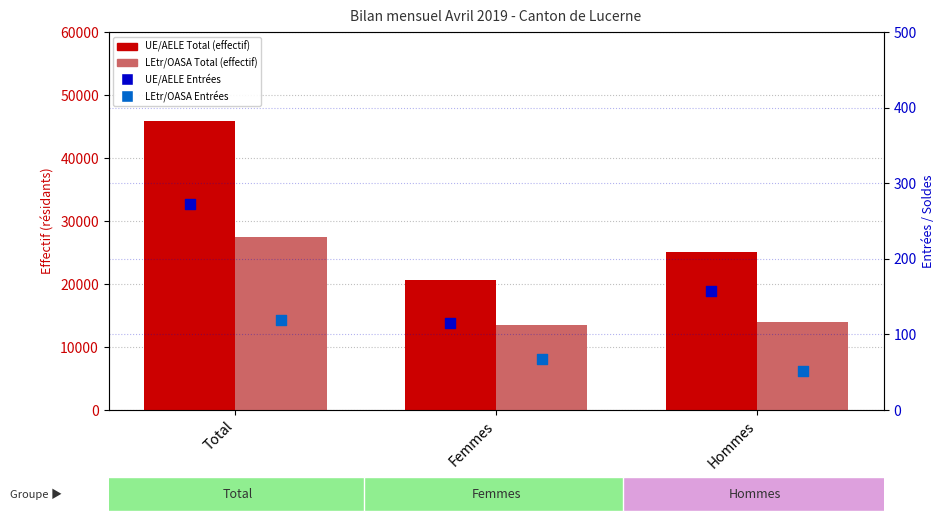

What is the total value across all series at Femmes?

34373